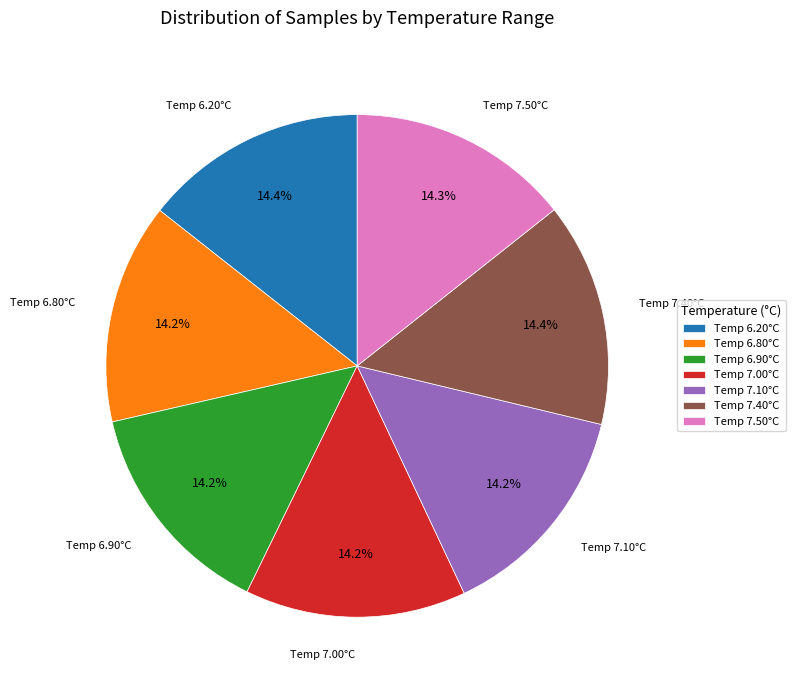

What is the ratio of the value at Temp 7.00°C to the value at Temp 7.40°C?

1.0